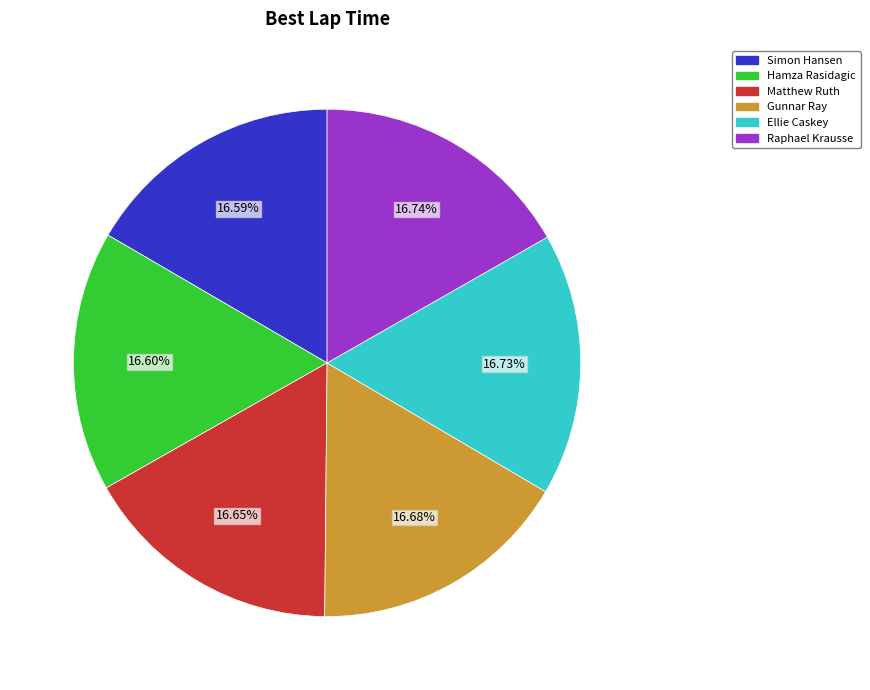

Is there a majority slice in this chart?

No